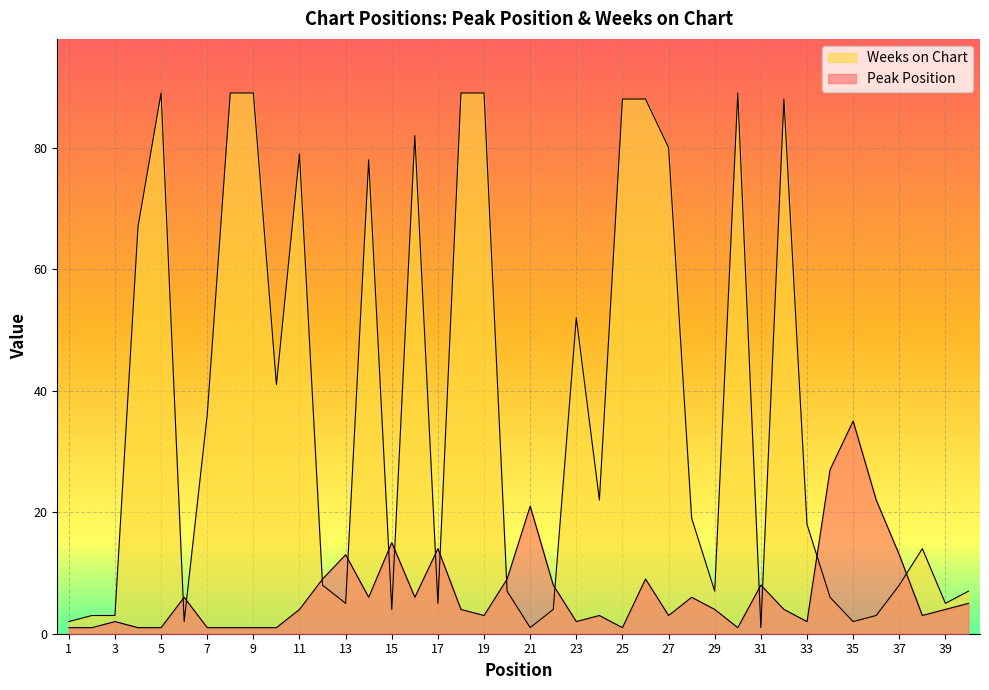

What is the difference between the maximum and minimum values in the Weeks on Chart series?

88